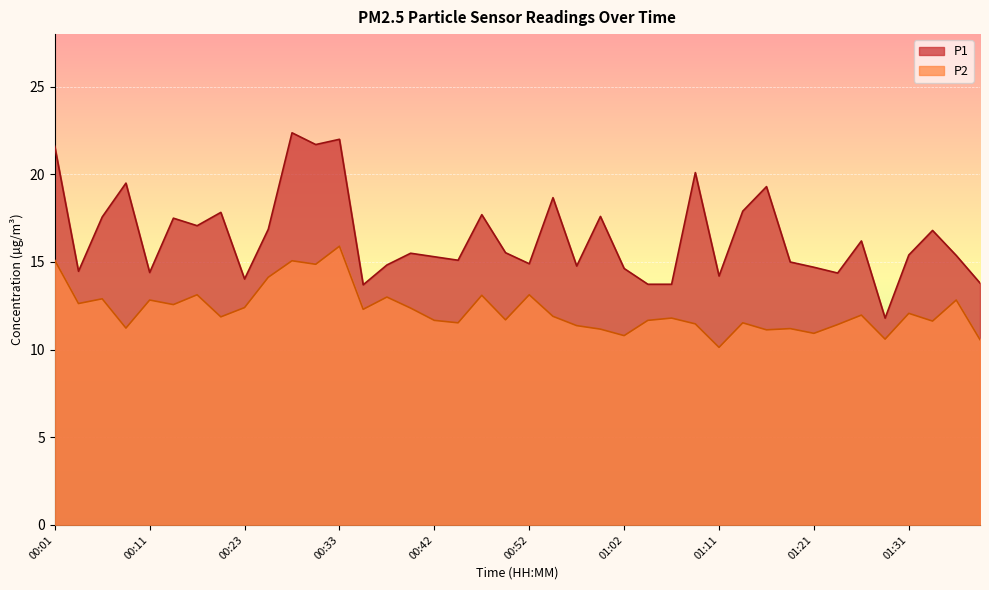

Reading left to right, list all the values displayed in this chart.

P1: 00:01=21.6	00:03=14.5	00:06=17.6	00:08=19.5	00:11=14.4	00:13=17.5	00:16=17.1	00:18=17.8	00:23=14.0	00:25=16.9	00:28=22.4	00:30=21.7	00:33=22.0	00:35=13.7	00:38=14.8	00:40=15.5	00:42=15.3	00:45=15.1	00:47=17.7	00:50=15.5	00:52=14.9	00:54=18.7	00:57=14.8	00:59=17.6	01:02=14.6	01:04=13.7	01:07=13.7	01:09=20.1	01:11=14.2	01:14=17.9	01:16=19.3	01:19=15.0	01:21=14.7	01:24=14.4	01:26=16.2	01:29=11.8	01:31=15.4	01:34=16.8	01:36=15.4	01:38=13.8
P2: 00:01=15.1	00:03=12.6	00:06=12.9	00:08=11.2	00:11=12.8	00:13=12.6	00:16=13.1	00:18=11.9	00:23=12.4	00:25=14.1	00:28=15.1	00:30=14.9	00:33=15.9	00:35=12.3	00:38=13.0	00:40=12.4	00:42=11.7	00:45=11.5	00:47=13.1	00:50=11.7	00:52=13.1	00:54=11.9	00:57=11.4	00:59=11.2	01:02=10.8	01:04=11.7	01:07=11.8	01:09=11.5	01:11=10.1	01:14=11.5	01:16=11.1	01:19=11.2	01:21=10.9	01:24=11.4	01:26=12.0	01:29=10.6	01:31=12.1	01:34=11.6	01:36=12.8	01:38=10.6